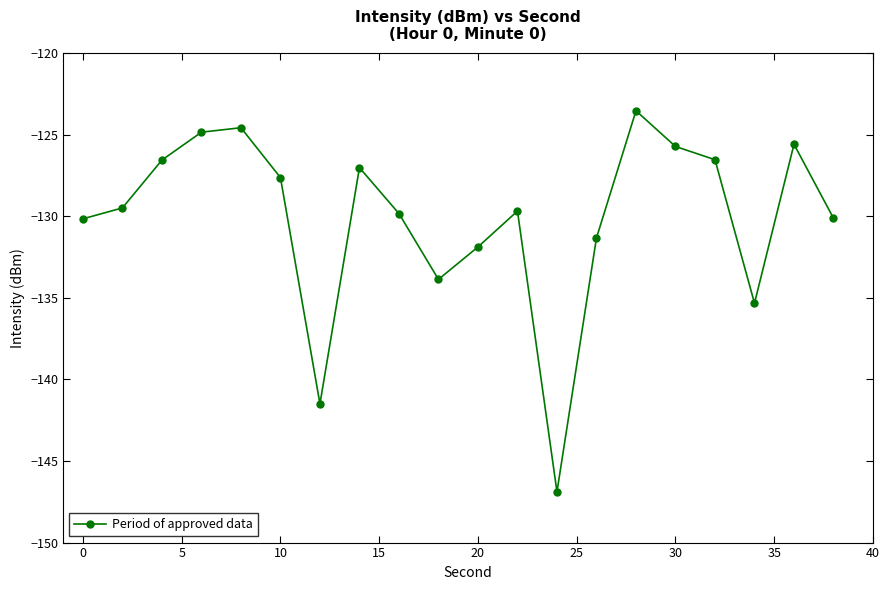

True or false: the data has more than 0 interior local peaks.

True